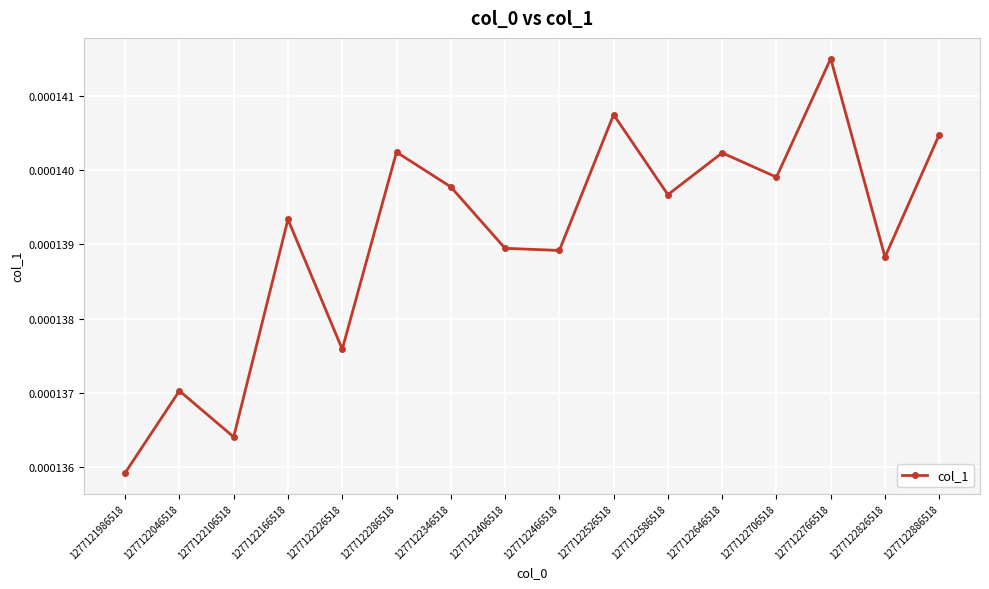

At which category does the chart reach its minimum across all series?

1277121986518